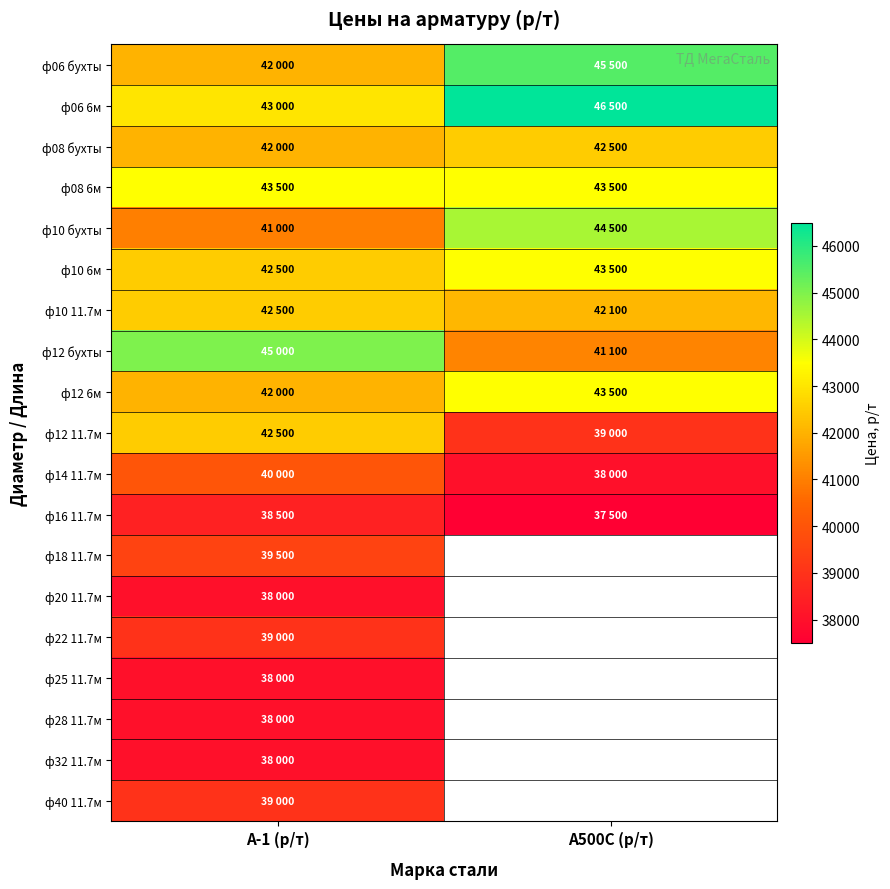

What is the difference between the ф10 бухты values at А500С (р/т) and А-1 (р/т)?

3500.0